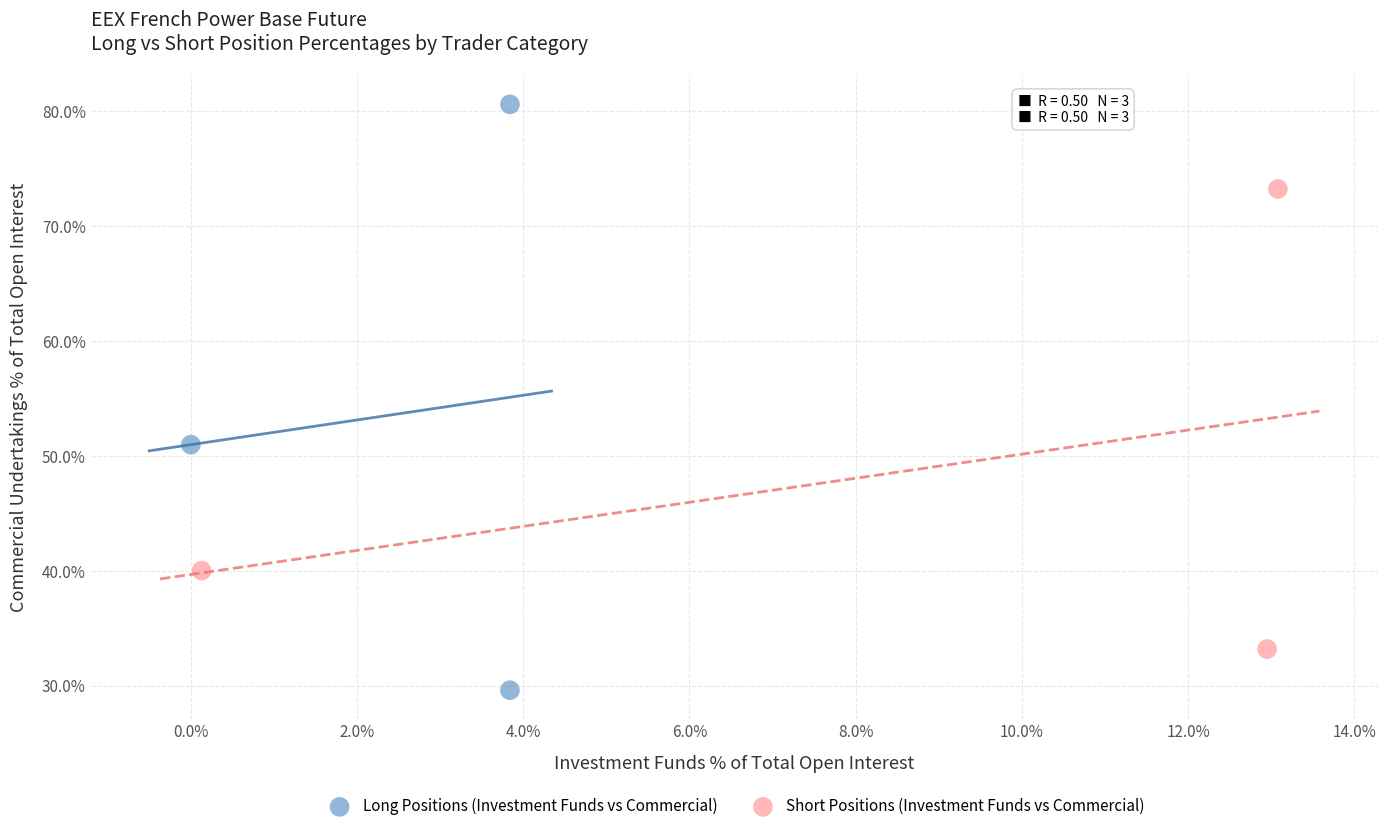

Which series reaches the minimum Y coordinate?

Long Positions (Investment Funds vs Commercial)